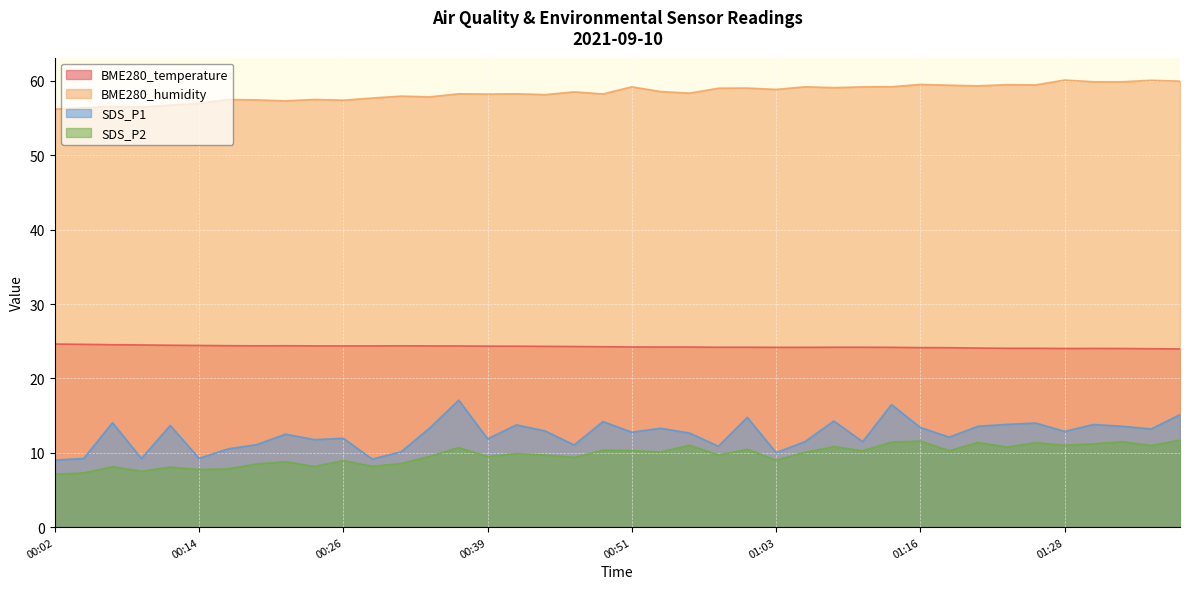

What is the sum of all SDS_P1 values?

499.4